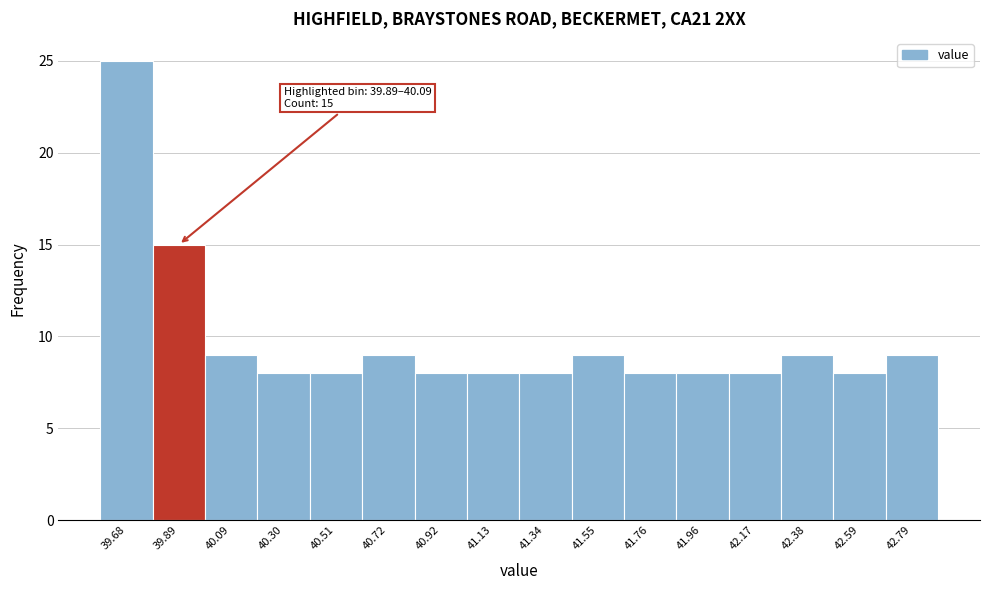

Reading right to left, transcribe all the data shown in this chart.

9	8	9	8	8	8	9	8	8	8	9	8	8	9	15	25